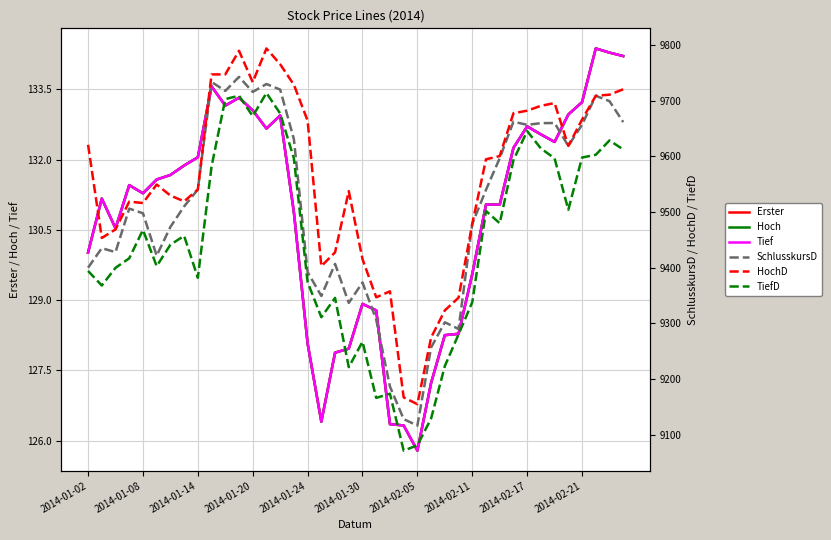

List the series in order of their peak value, lowest first.

Erster, Hoch, Tief, TiefD, SchlusskursD, HochD